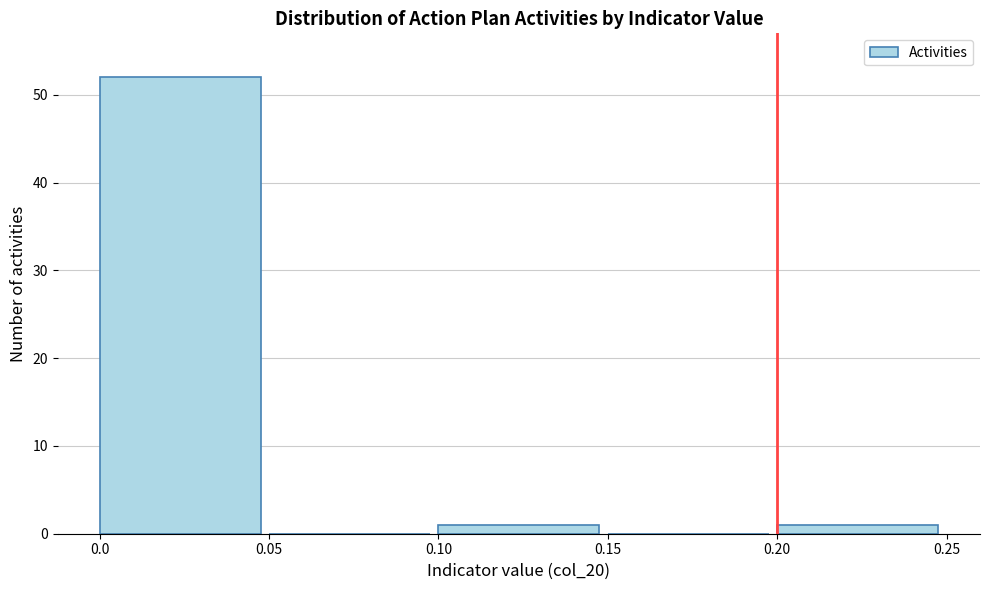

How tall is the bar that spans 0.10 to 0.15 on the x-axis? The values are not printed on the chart, so give them approximately, as read against the axis.

1